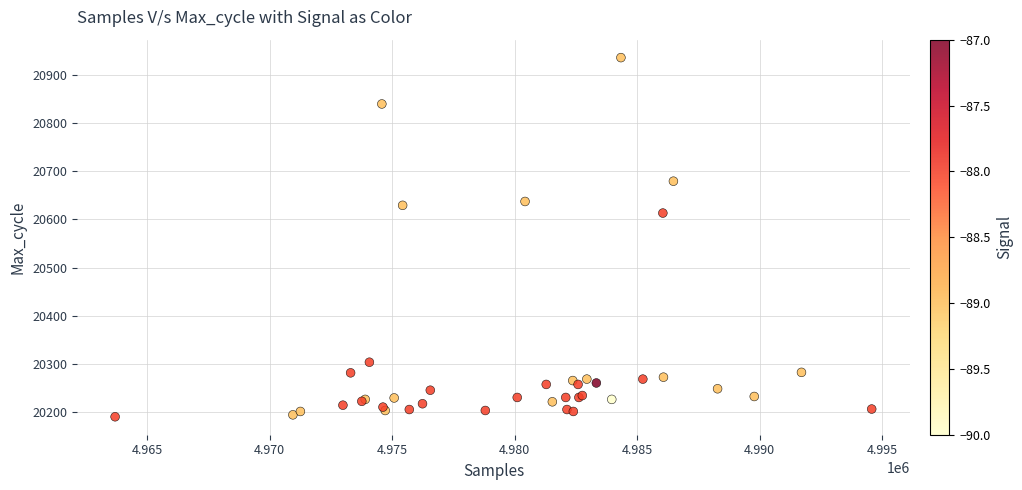

What Y value in the scatter plot is closest to 20563?

20613